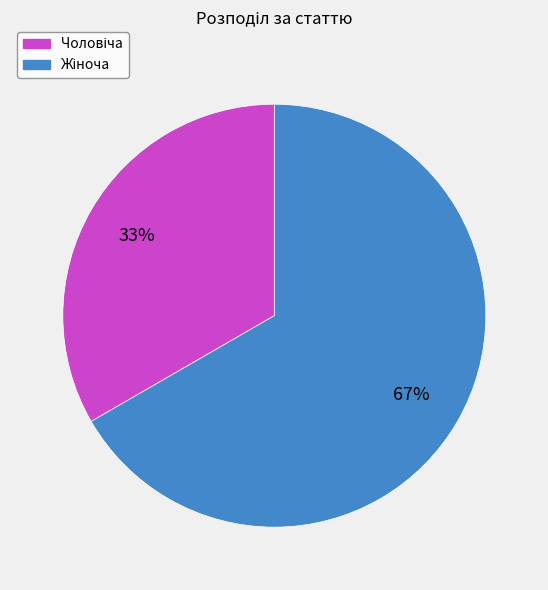

Is there any slice that represents more than half of the pie?

Yes